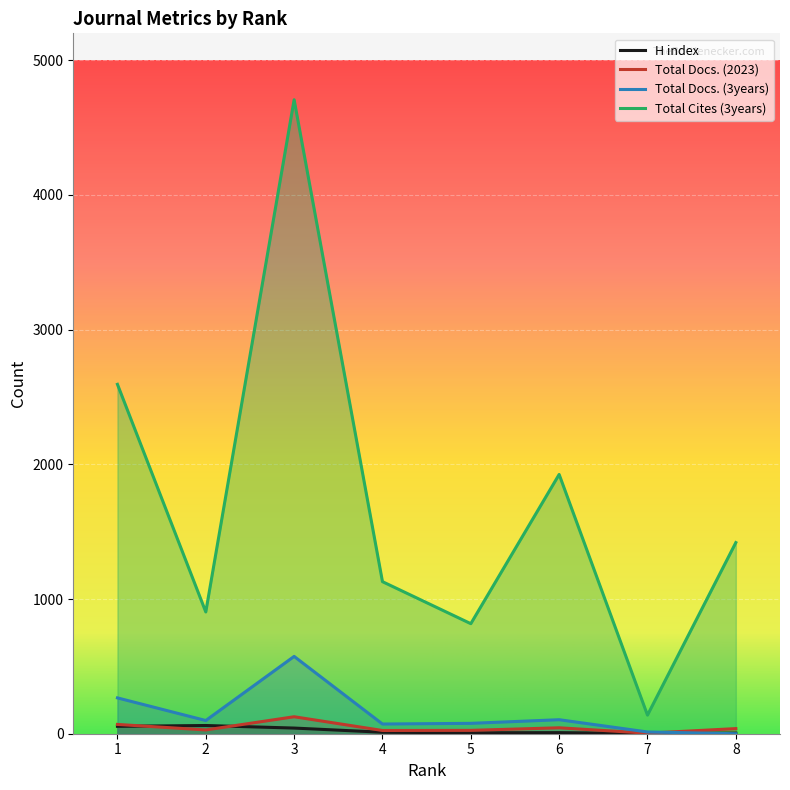

The H index series shows 11 at 4. True or false?

True